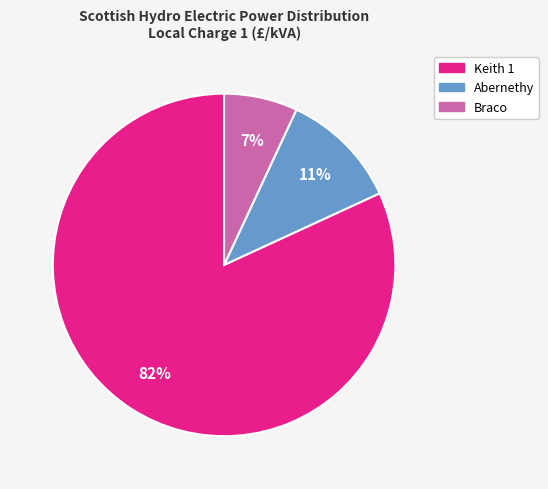

To the nearest percent, what is the difference between the Abernethy and Braco slice percentages?

4%